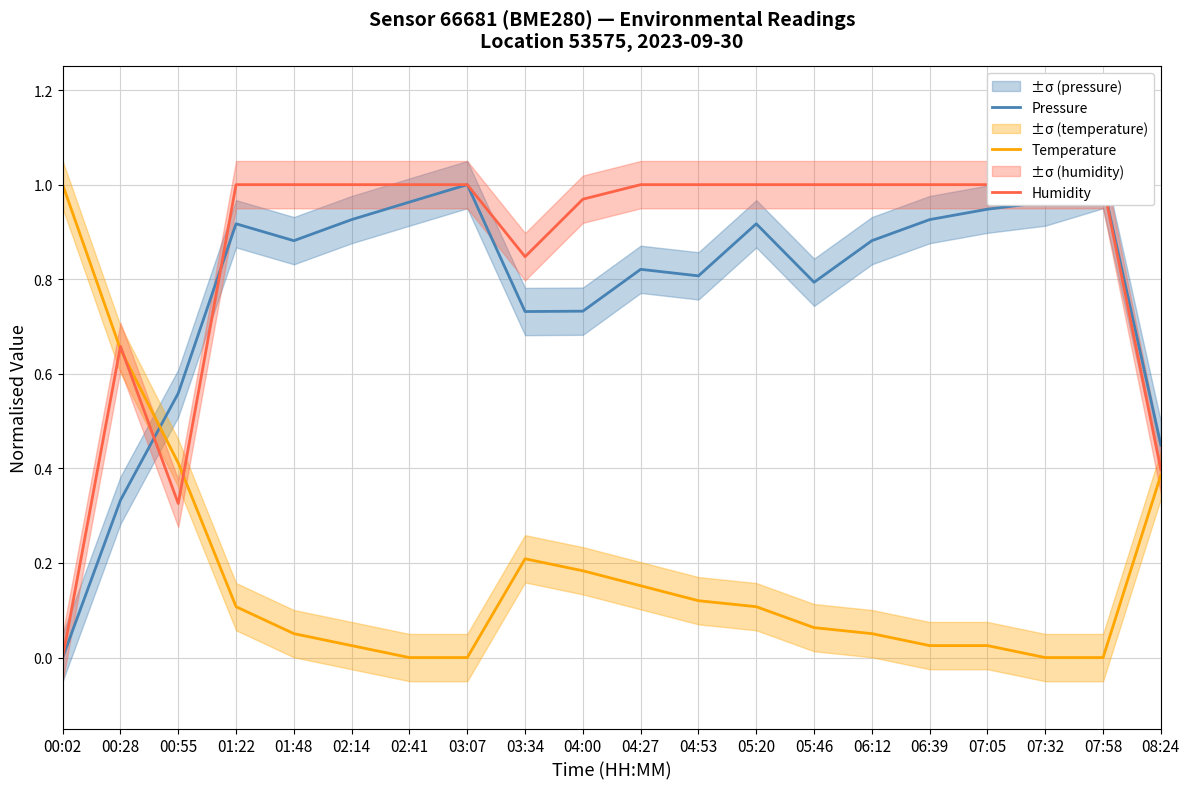

What is the sum of all Pressure values?

15.6